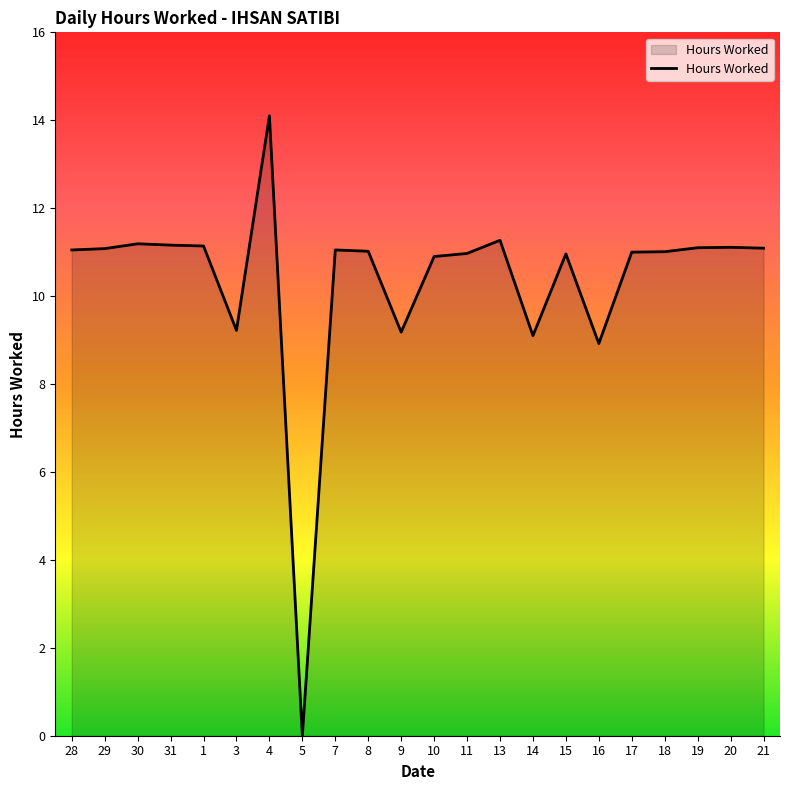

The value at 20 is 4.4. True or false?

False